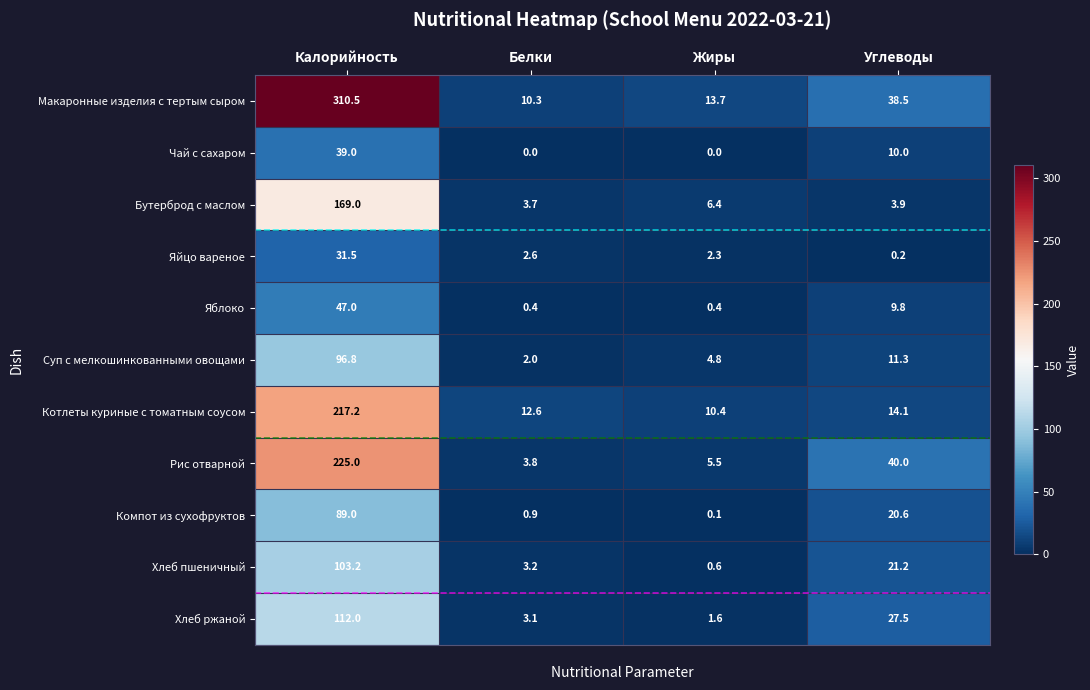

What is the sum of all Чай с сахаром values?

49.0